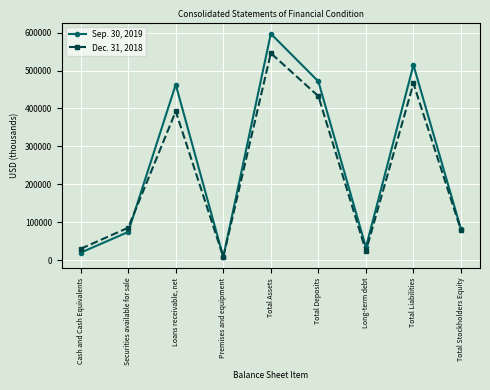

Which series has the largest total across all categories?

Sep. 30, 2019